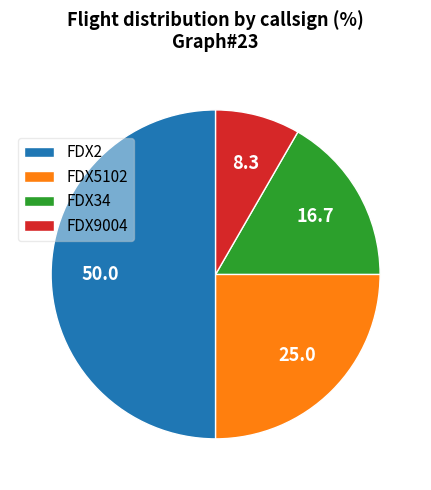

True or false: FDX9004 accounts for 1% of the total.

False